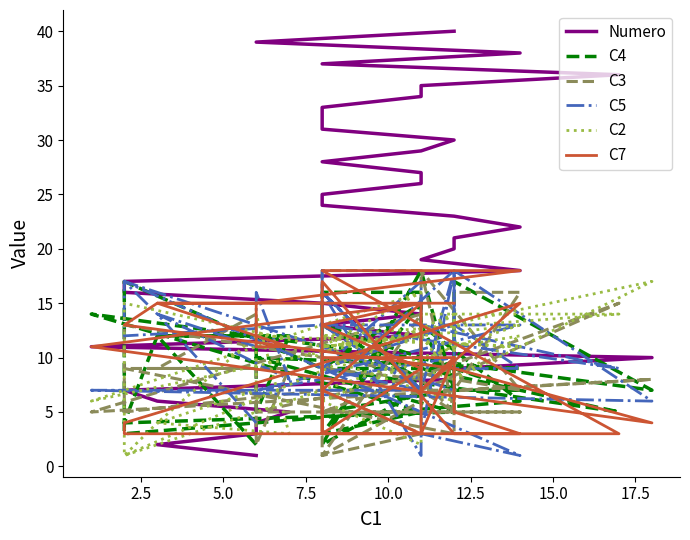

What is the sum of all C4 values?

362